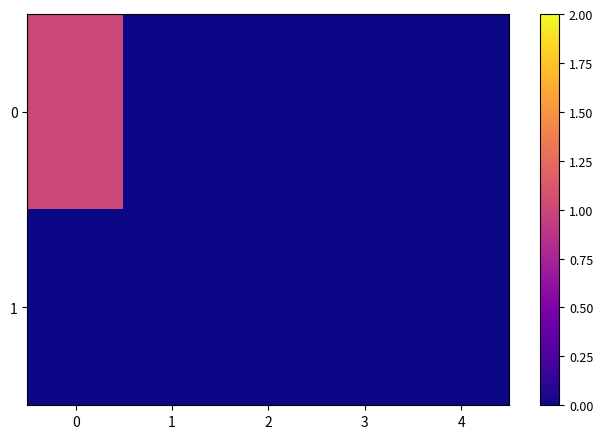

Count the number of categories in the chart.

5